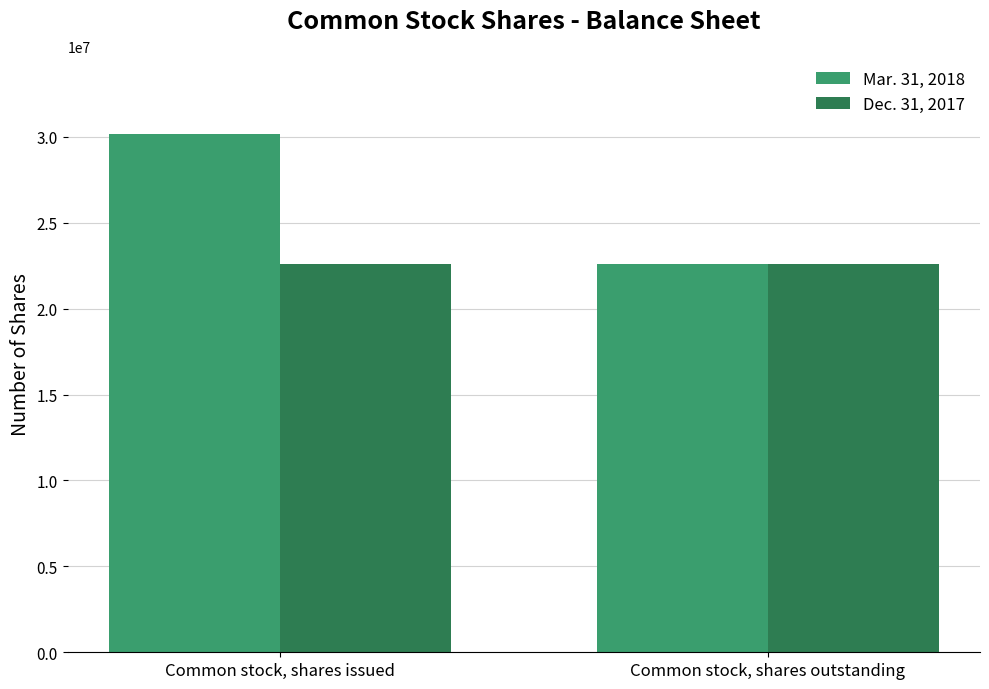

What is the sum of all Dec. 31, 2017 values?

45136012